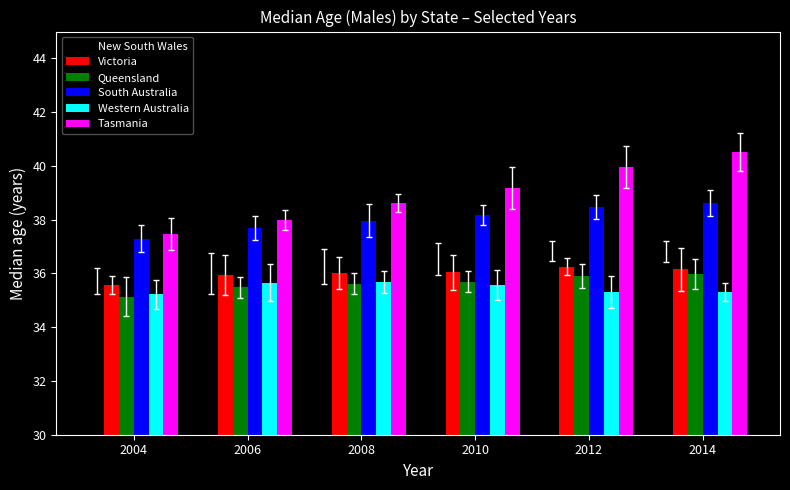

Is the value of Tasmania at 2004 greater than the value of Queensland at 2012?

Yes